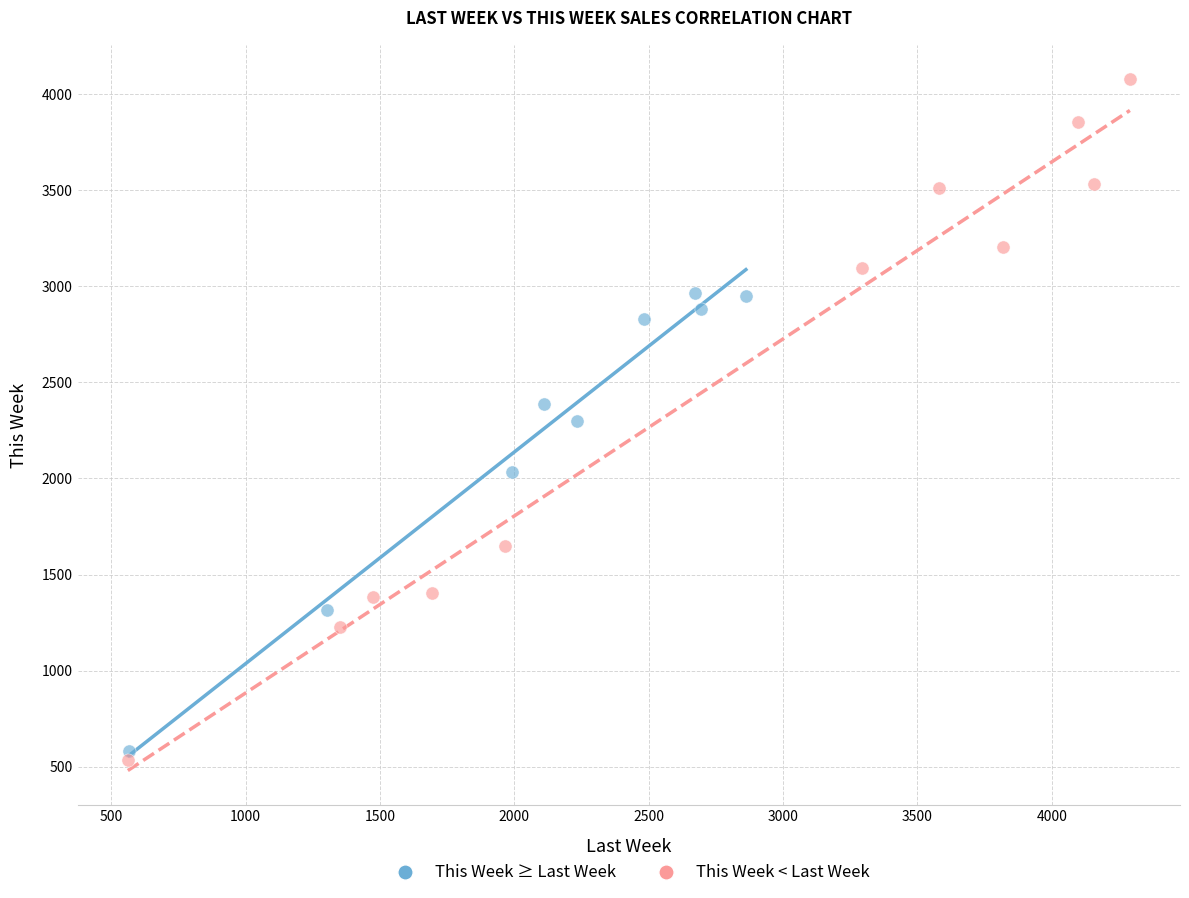

Which series contains the highest Y value?

This Week < Last Week